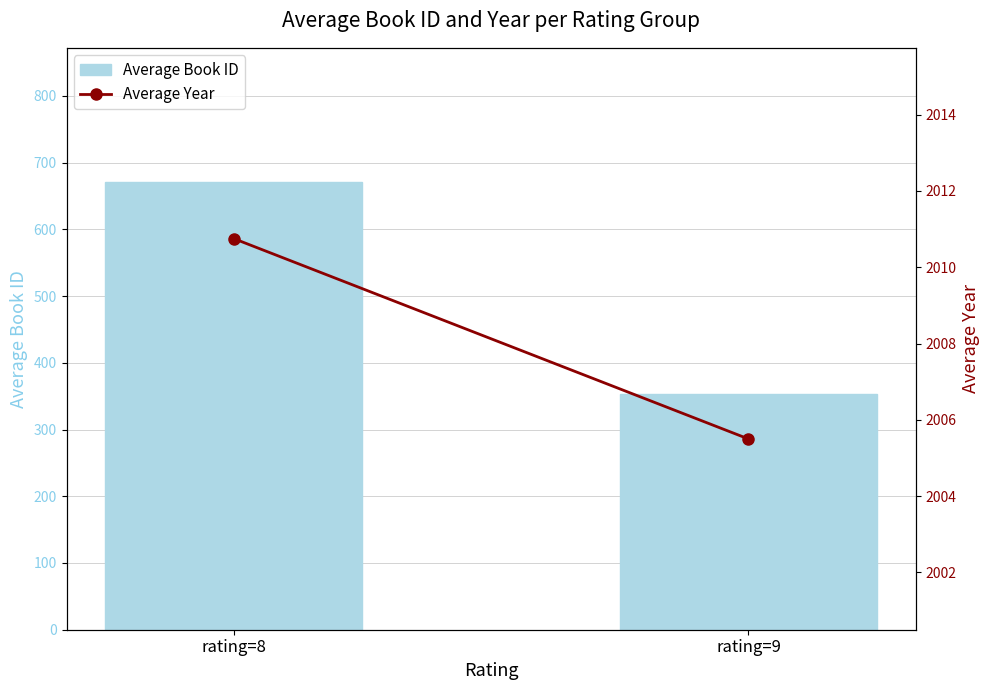

Reading right to left, extract all data points from this chart.

Average Book ID: rating=9=353.0	rating=8=670.8
Average Year: rating=9=2005.5	rating=8=2010.8